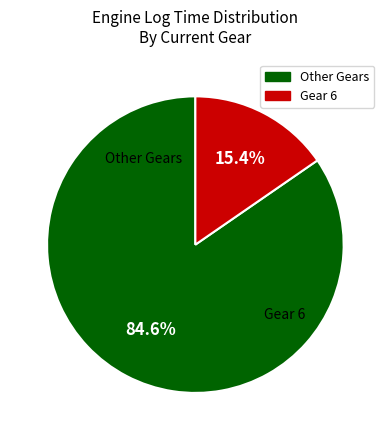

Is there a majority slice in this chart?

Yes